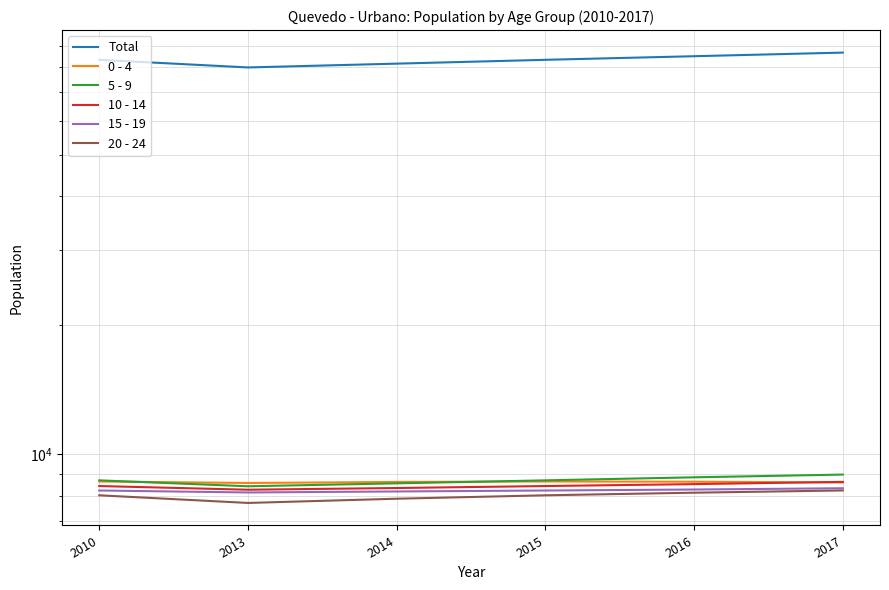

Which series has the largest total across all categories?

Total